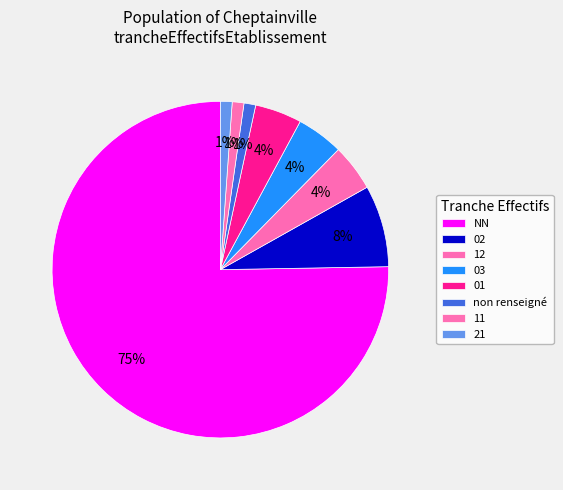

Count the number of slices in the pie.

8